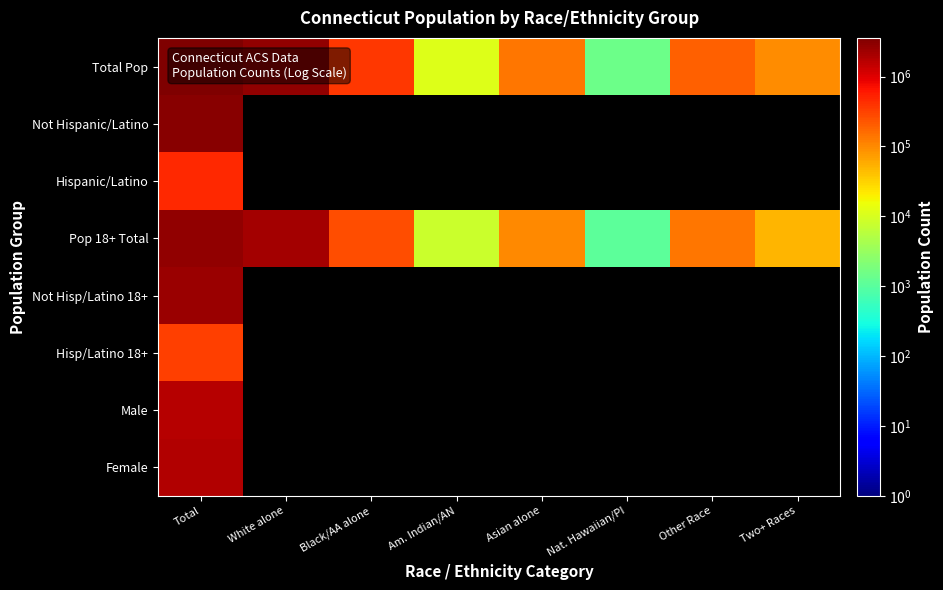

Where is Hispanic/Latino nearest to the value 479087?

Total